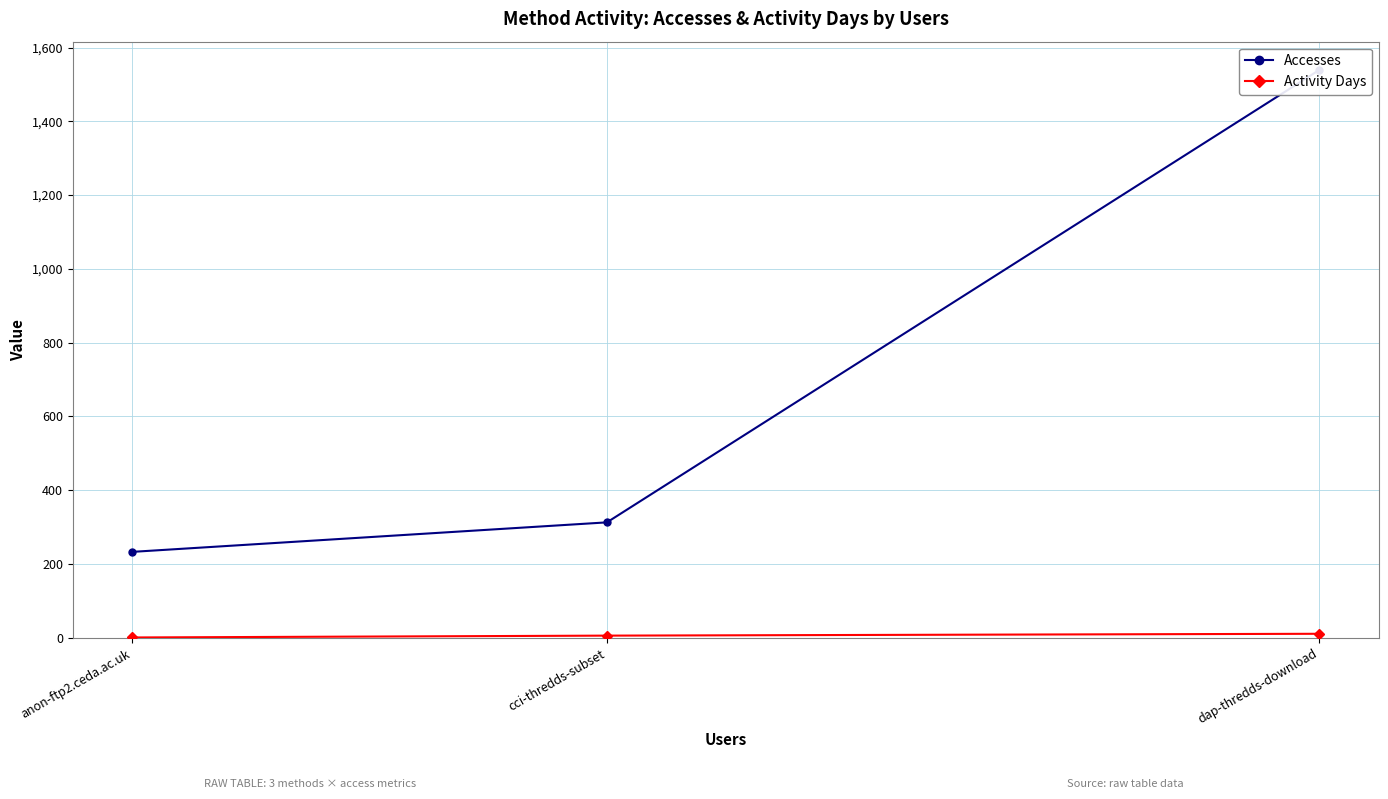

List the labels in order of Activity Days value, smallest first.

anon-ftp2.ceda.ac.uk, cci-thredds-subset, dap-thredds-download